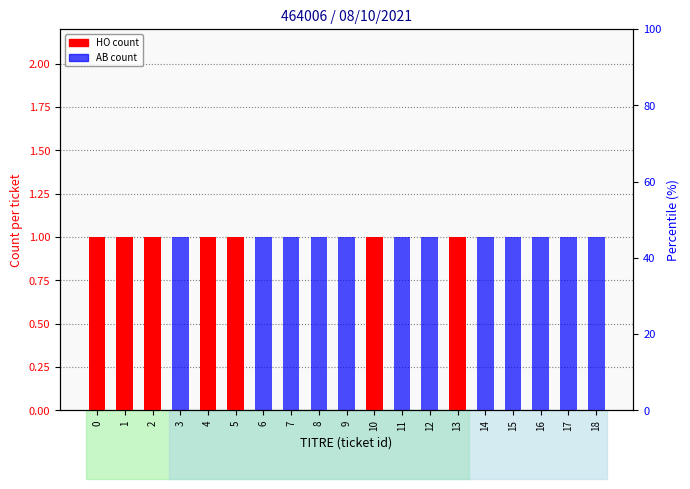

Count the number of categories in the chart.

19